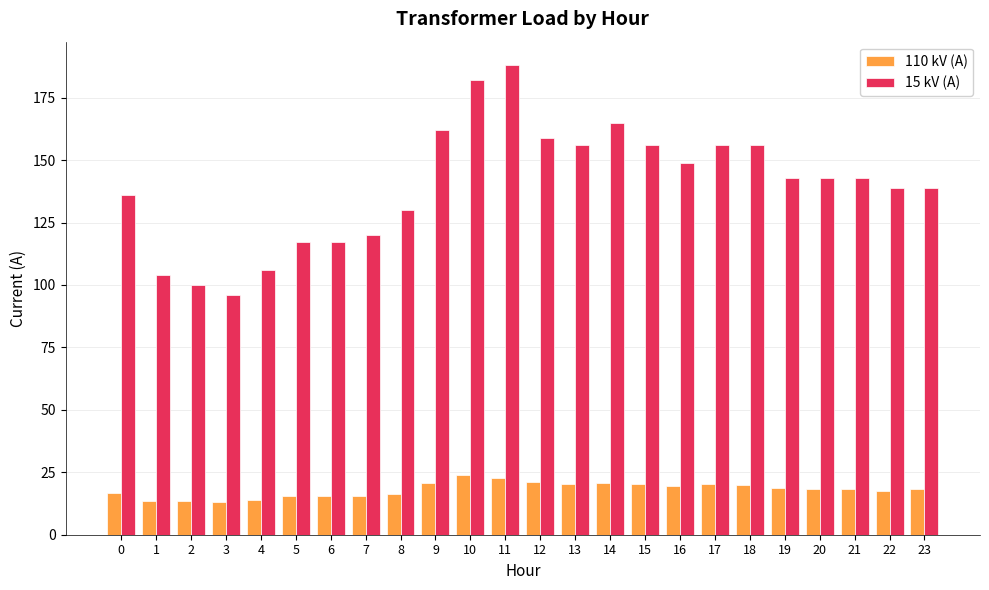

Rank the series by their maximum value, from lowest to highest.

110 kV (A), 15 kV (A)